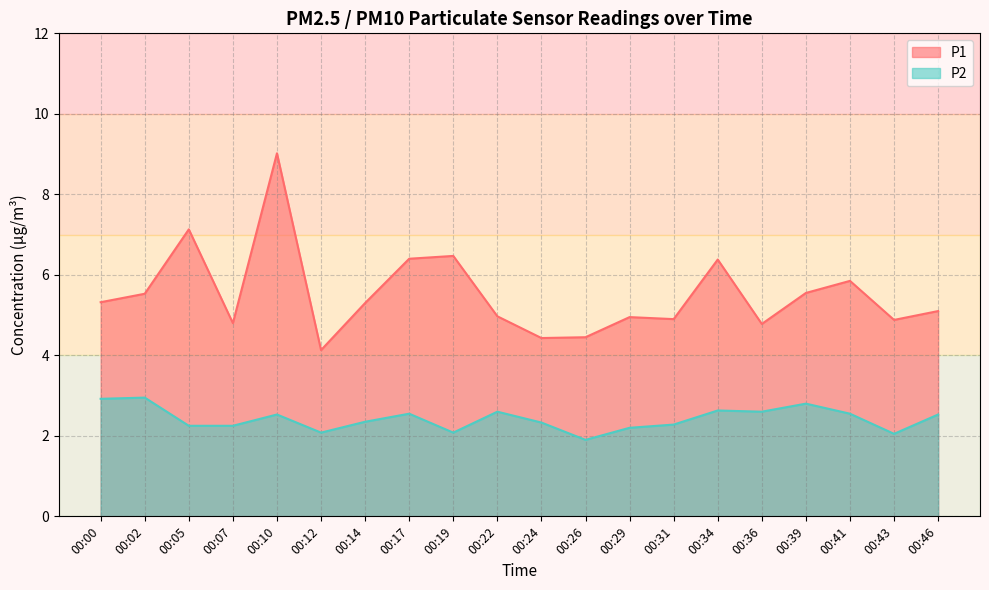

Rank the series by their average value, from highest to lowest.

P1, P2